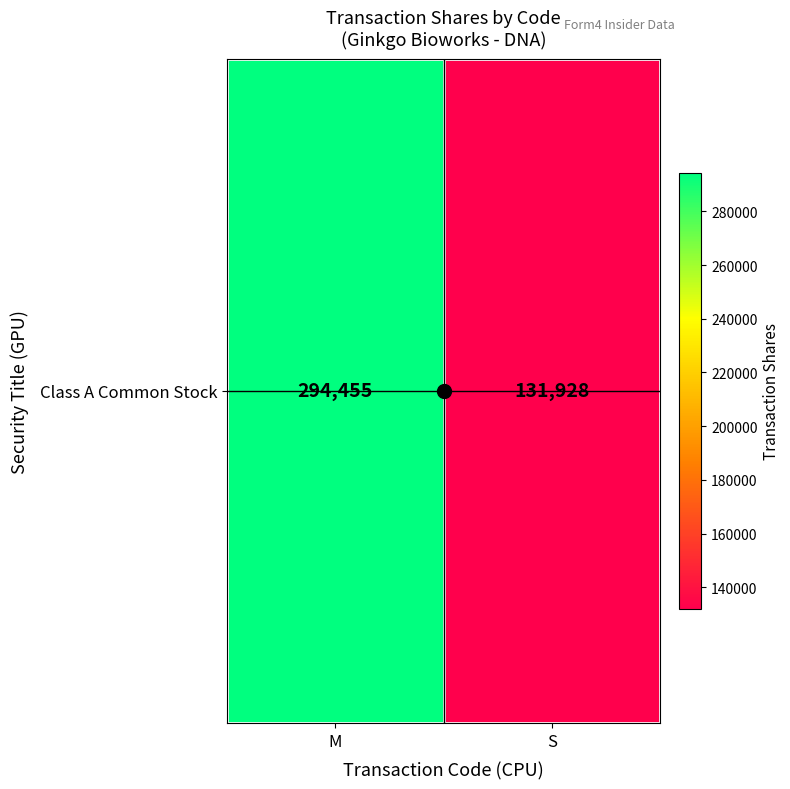

What is the ratio of the value at M to the value at S?

2.2